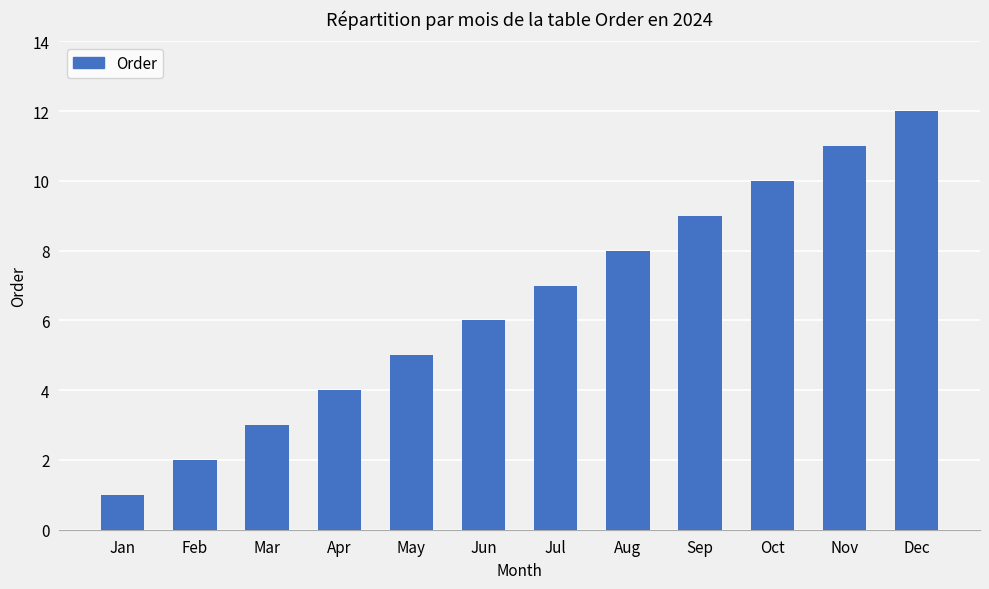

Reading left to right, extract all data points from this chart.

Jan=1	Feb=2	Mar=3	Apr=4	May=5	Jun=6	Jul=7	Aug=8	Sep=9	Oct=10	Nov=11	Dec=12